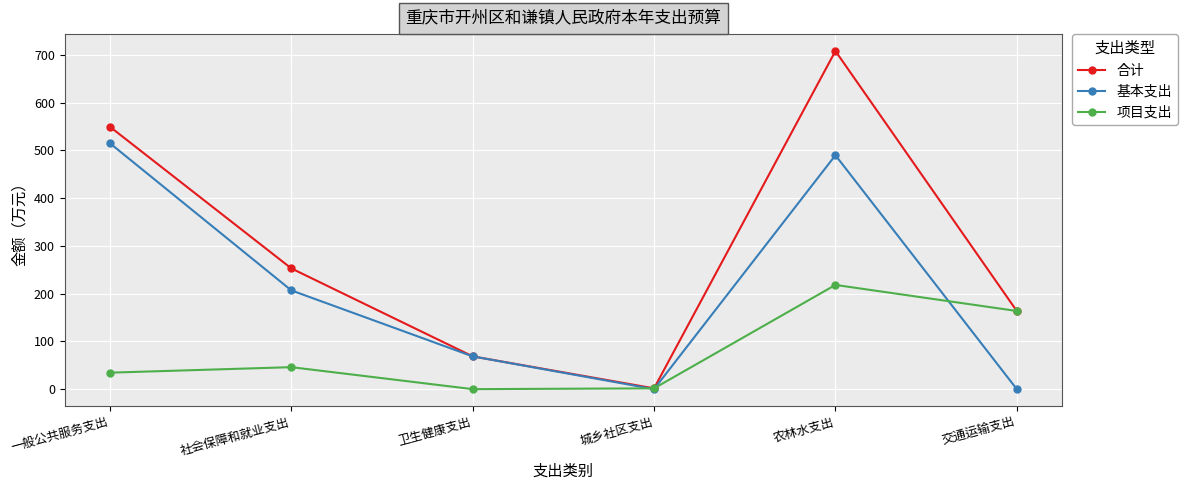

List the series in order of their overall mean, lowest first.

项目支出, 基本支出, 合计